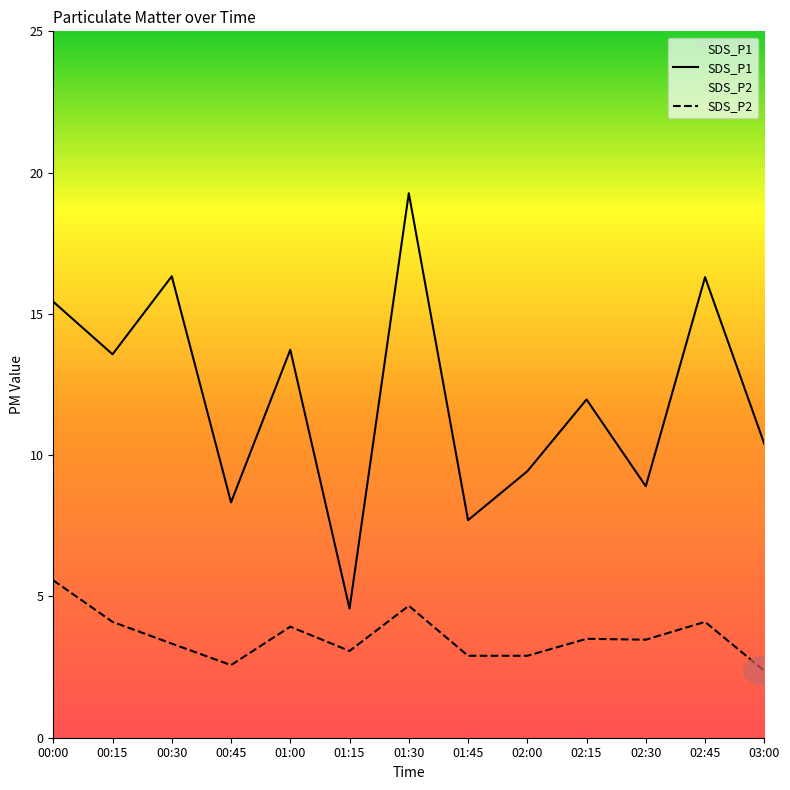

Does the chart display data point markers on the line(s)?

No